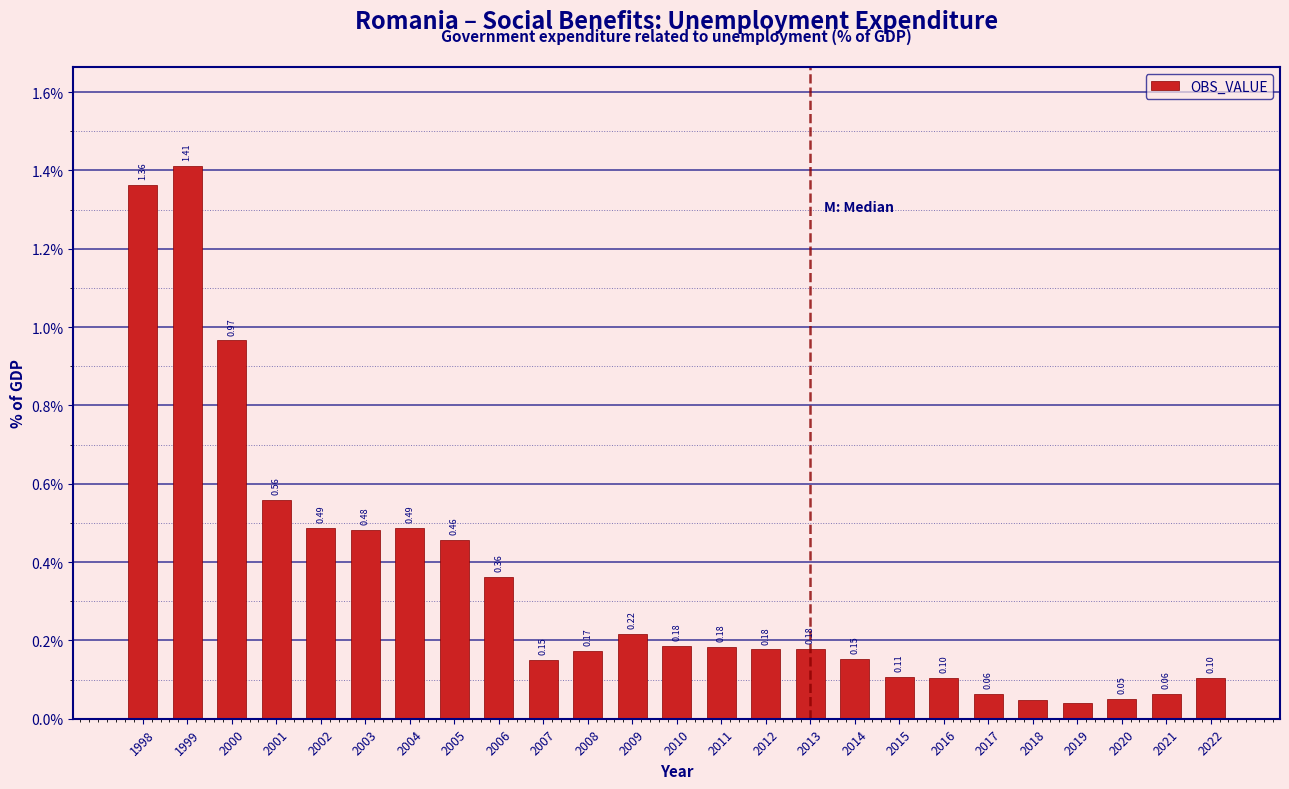

Approximately how many times larger is the value at 2004 compared to 1999?

0.3